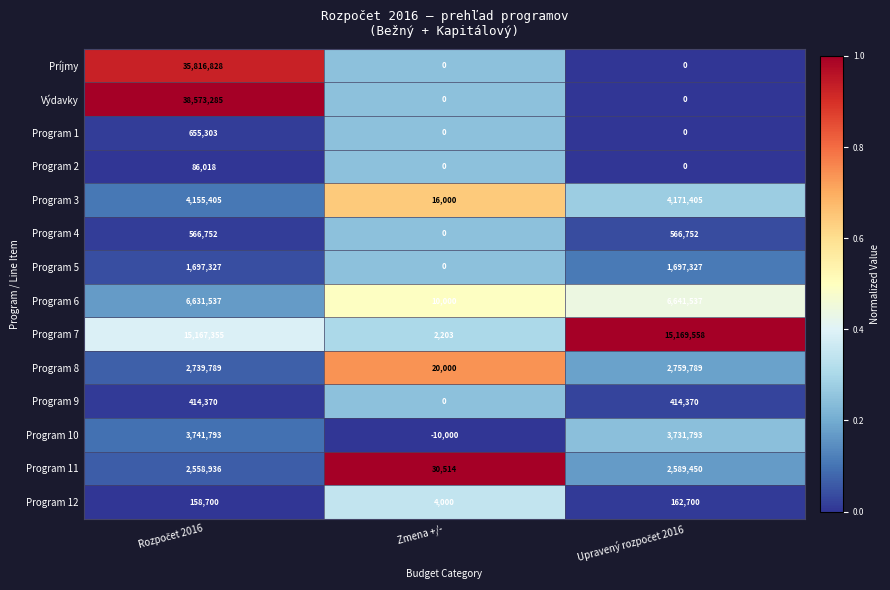

Rank the series by their maximum value, from highest to lowest.

Výdavky, Príjmy, Program 7, Program 6, Program 3, Program 10, Program 8, Program 11, Program 5, Program 1, Program 4, Program 9, Program 12, Program 2